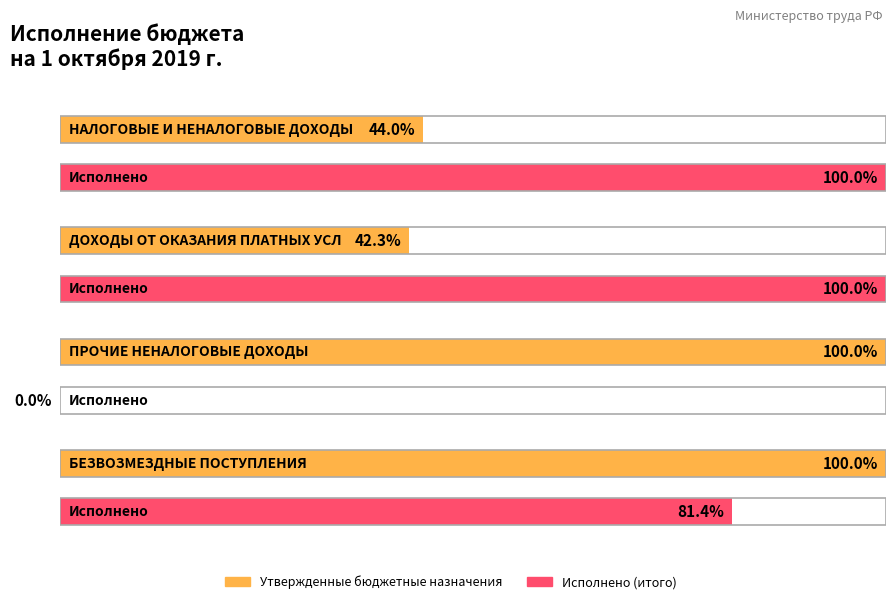

Is the value of Утвержденные бюджетные назначения at БЕЗВОЗМЕЗДНЫЕ ПОСТУПЛЕНИЯ greater than the value of Исполнено (итого) at ПРОЧИЕ НЕНАЛОГОВЫЕ ДОХОДЫ?

Yes